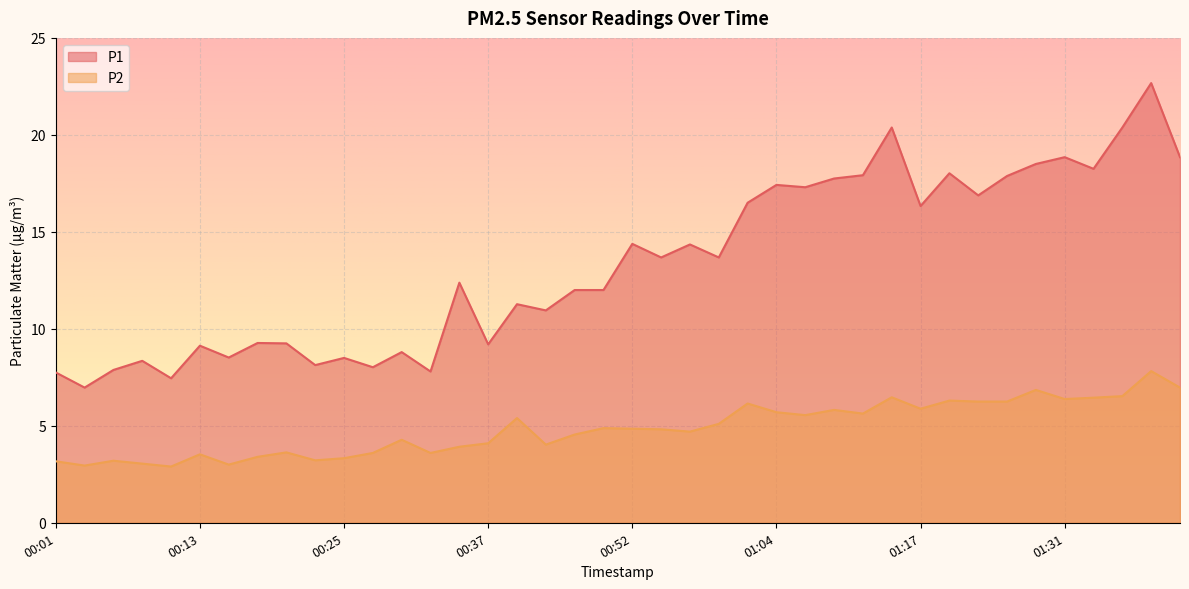

Reading left to right, transcribe all the data shown in this chart.

P1: 00:01=7.8	00:03=7.0	00:06=7.9	00:08=8.3	00:10=7.5	00:13=9.1	00:15=8.5	00:18=9.3	00:20=9.2	00:23=8.1	00:25=8.5	00:27=8.0	00:30=8.8	00:32=7.8	00:35=12.4	00:37=9.2	00:40=11.3	00:42=10.9	00:45=12.0	00:47=12.0	00:52=14.4	00:54=13.7	00:57=14.3	00:59=13.7	01:02=16.5	01:04=17.4	01:07=17.3	01:09=17.8	01:12=17.9	01:14=20.4	01:17=16.3	01:19=18.0	01:24=16.9	01:26=17.9	01:29=18.5	01:31=18.9	01:34=18.2	01:36=20.4	01:39=22.7	01:41=18.9
P2: 00:01=3.2	00:03=3.0	00:06=3.2	00:08=3.0	00:10=2.9	00:13=3.5	00:15=3.0	00:18=3.4	00:20=3.6	00:23=3.2	00:25=3.3	00:27=3.6	00:30=4.3	00:32=3.6	00:35=3.9	00:37=4.1	00:40=5.4	00:42=4.0	00:45=4.5	00:47=4.9	00:52=4.8	00:54=4.8	00:57=4.7	00:59=5.1	01:02=6.2	01:04=5.7	01:07=5.5	01:09=5.8	01:12=5.6	01:14=6.5	01:17=5.9	01:19=6.3	01:24=6.2	01:26=6.2	01:29=6.8	01:31=6.4	01:34=6.5	01:36=6.5	01:39=7.8	01:41=7.0